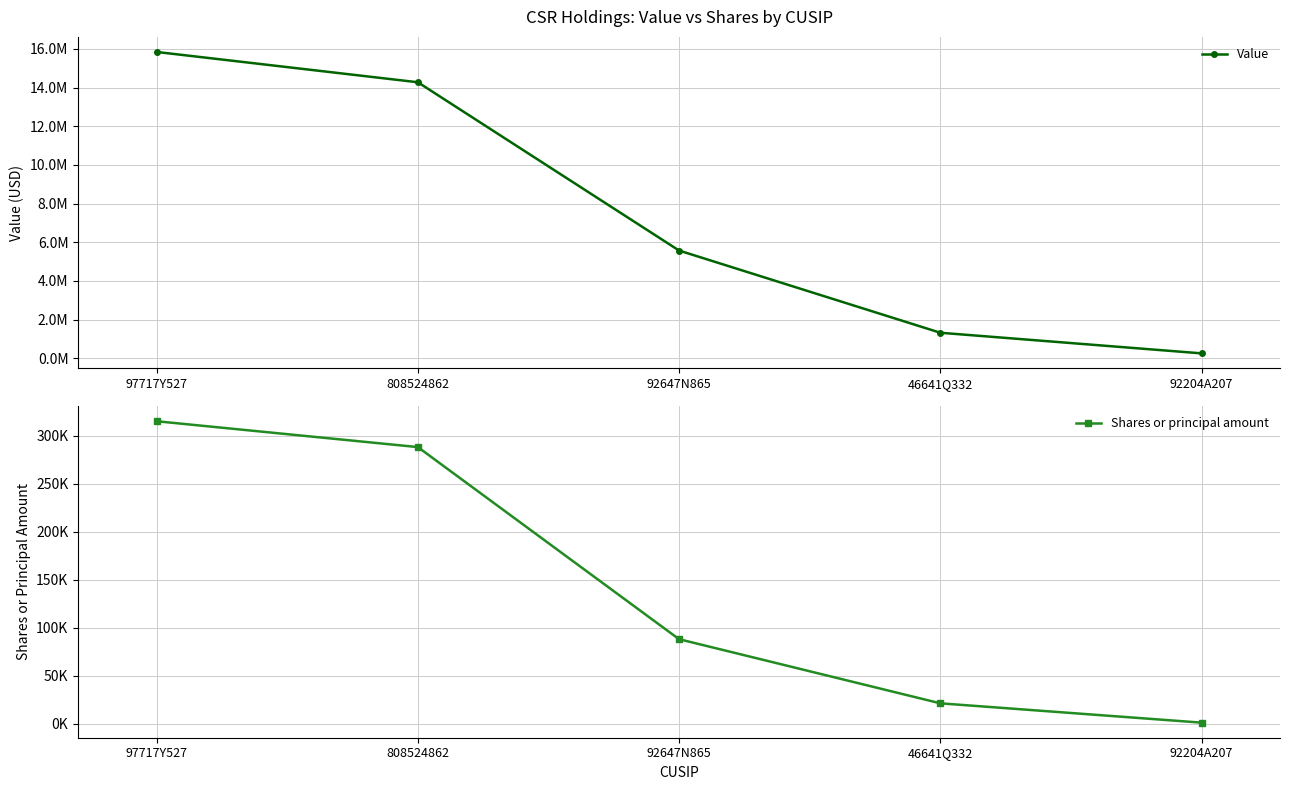

Count the number of categories in the chart.

5